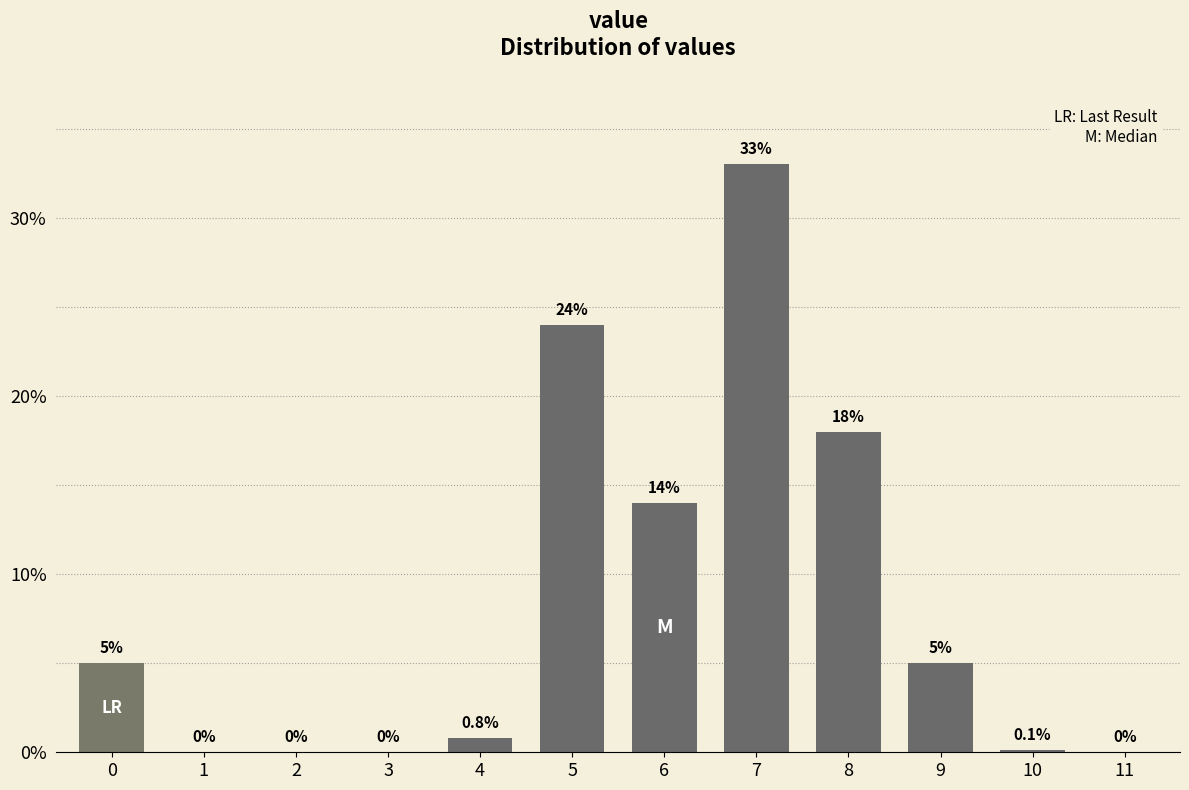

Reading right to left, list all the values displayed in this chart.

11=0.0	10=0.1	9=5.0	8=18.0	7=33.0	6=14.0	5=24.0	4=0.8	3=0.0	2=0.0	1=0.0	0=5.0